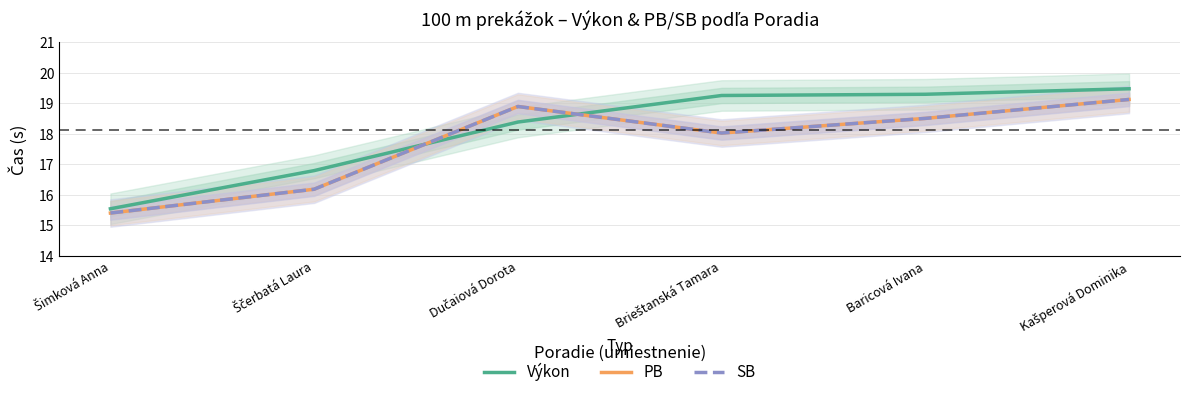

Which series ends up on top after the final intersection of SB and Výkon?

Výkon